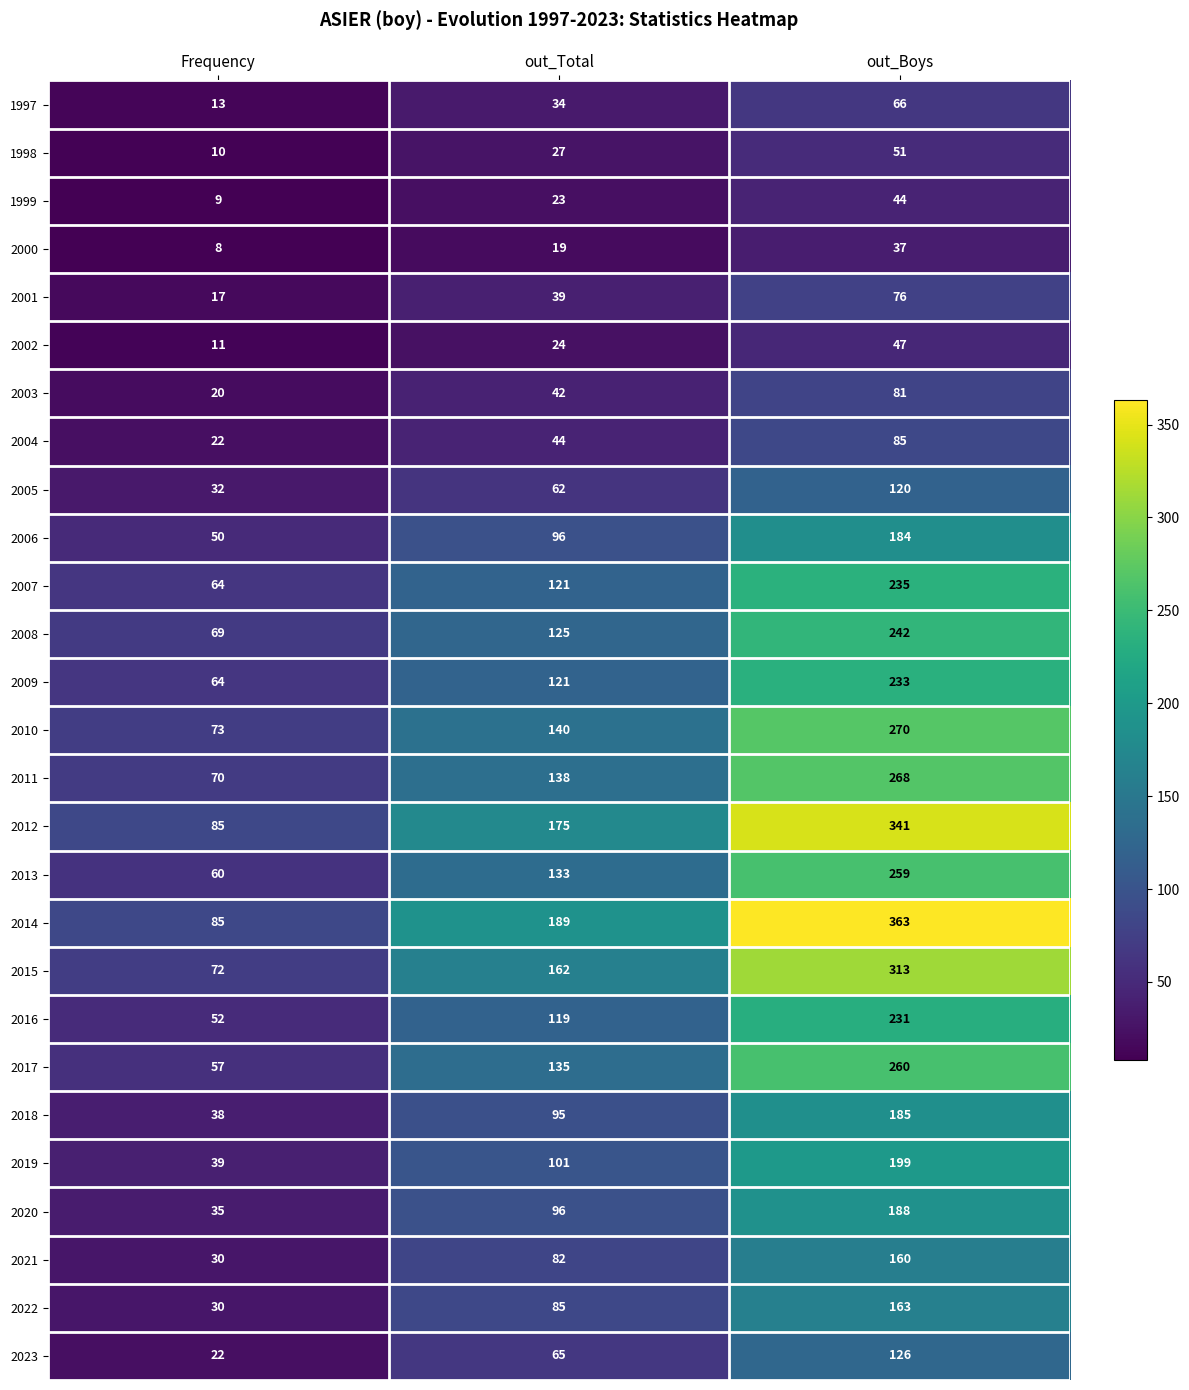

At which category is the sum across all series the highest?

out_Boys